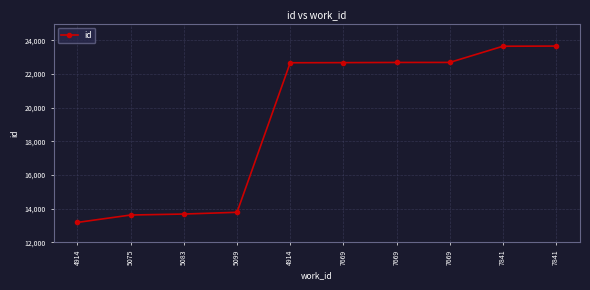

Which label corresponds to the largest value in the chart?

7841